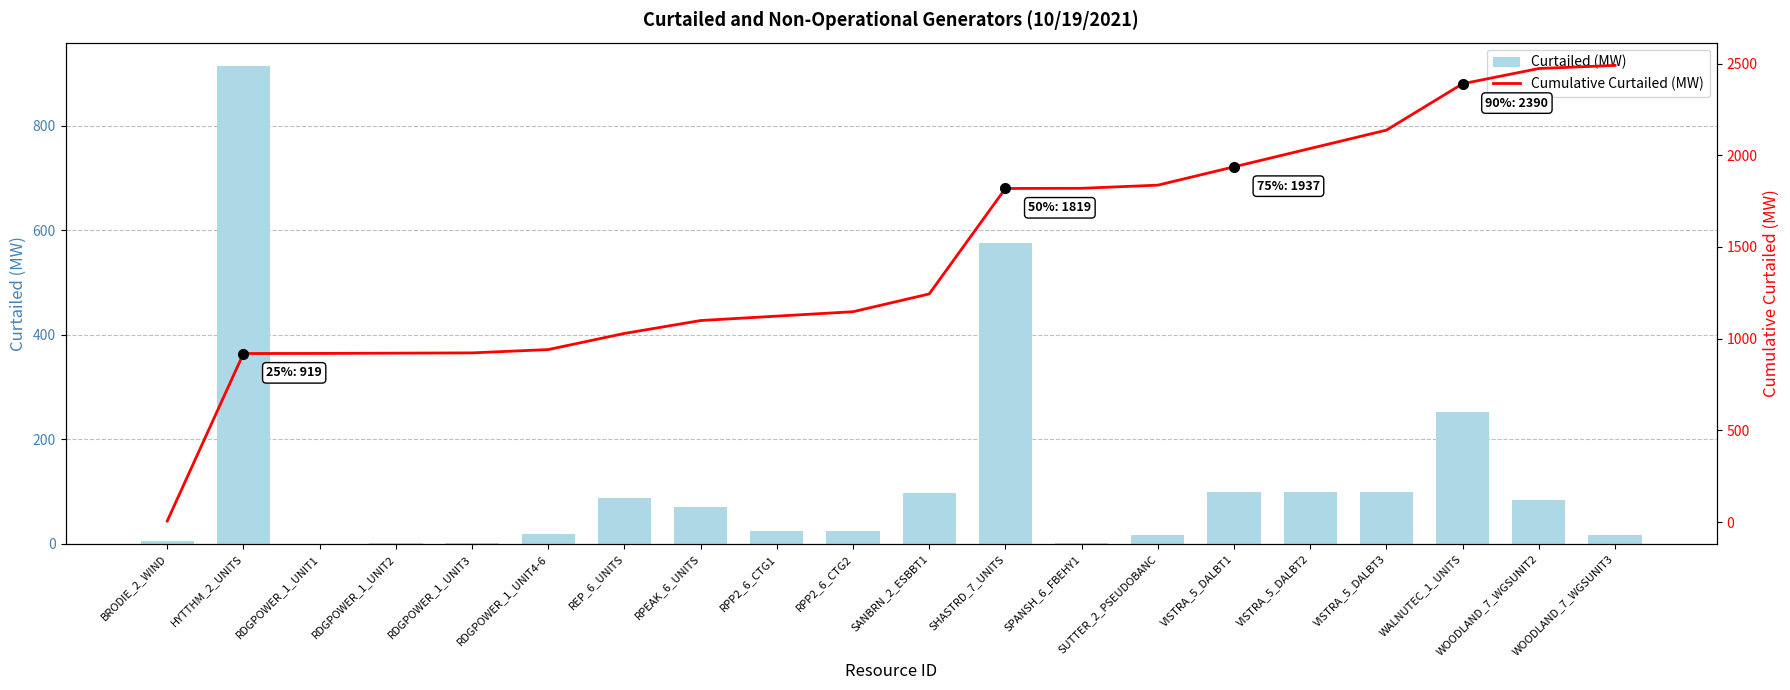

At which label is Cumulative Curtailed (MW) closest to 1247?

SANBRN_2_ESBBT1